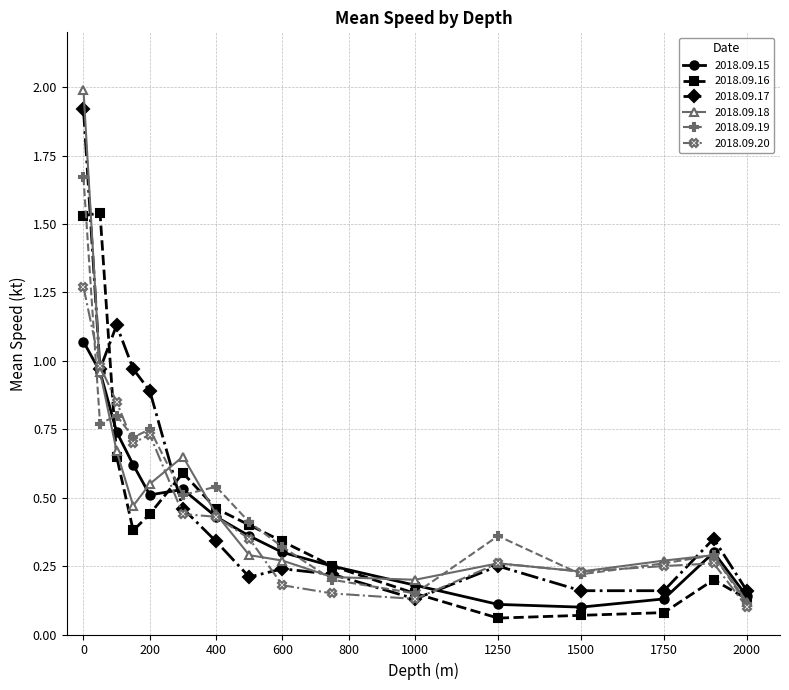

What is the greatest value displayed?

2.0